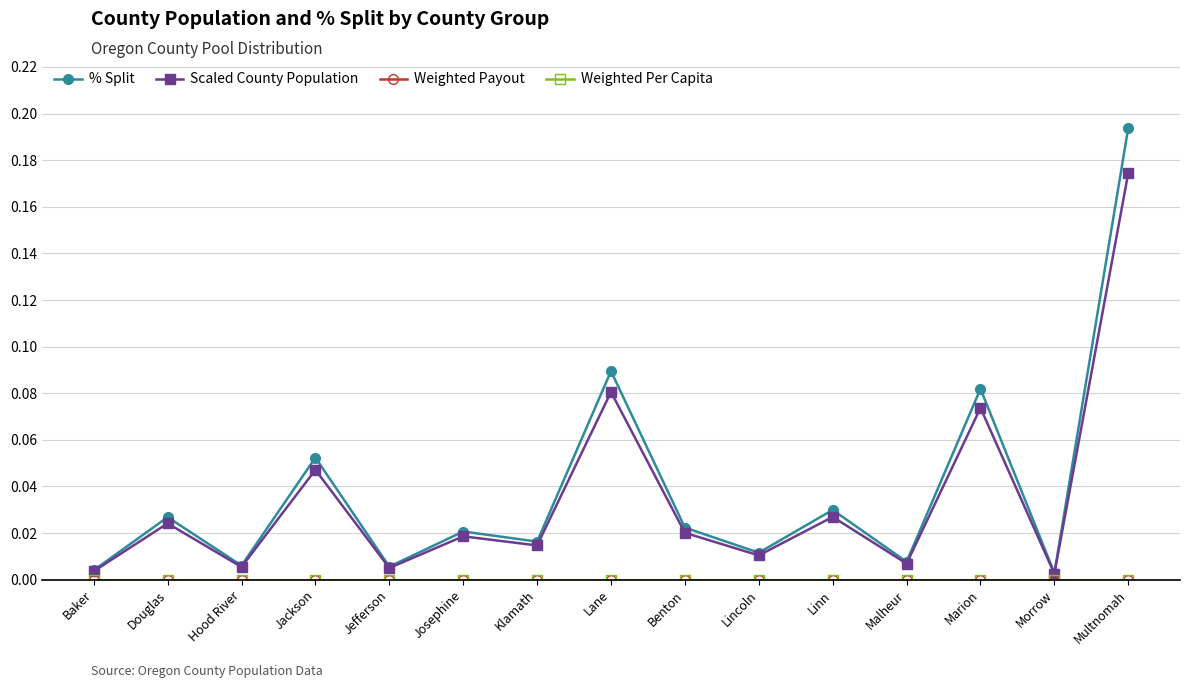

At how many categories does at least one series exceed 0?

15